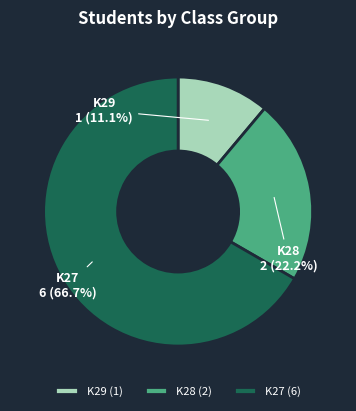

To the nearest percent, what is the average slice percentage?

33%